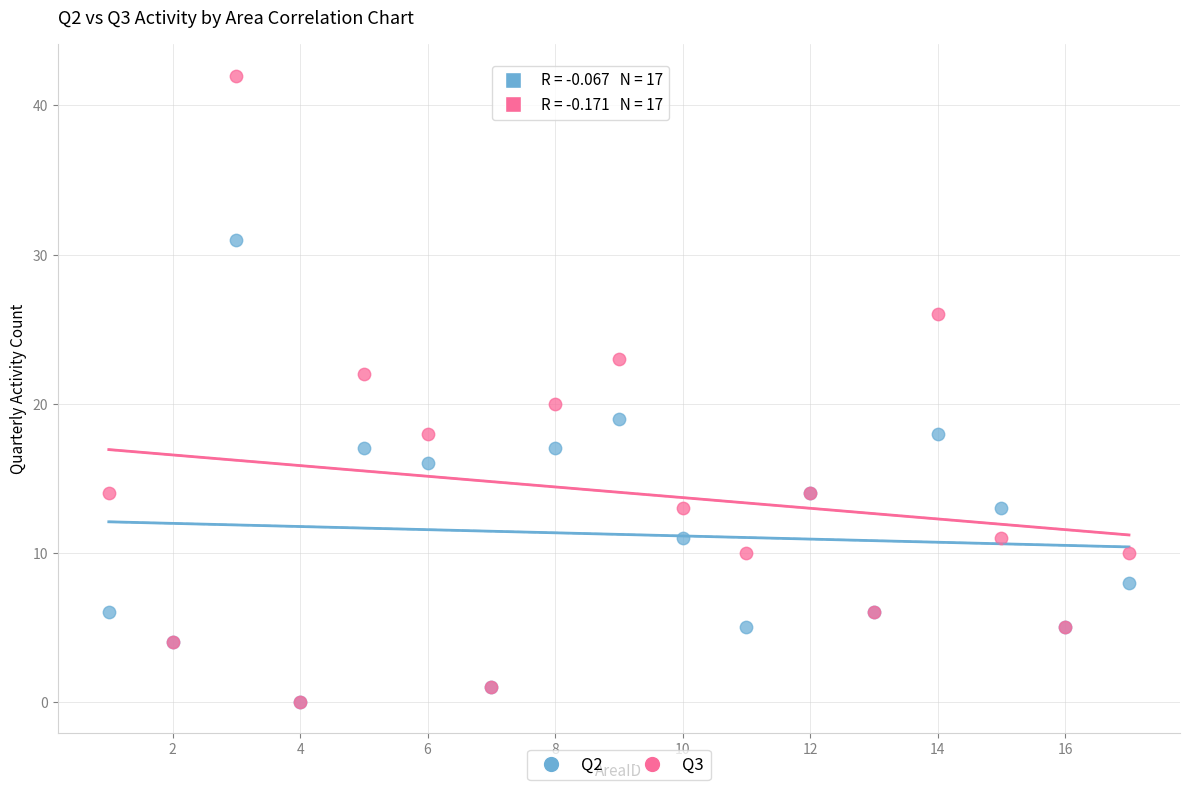

Which series reaches the maximum Y coordinate?

Q3